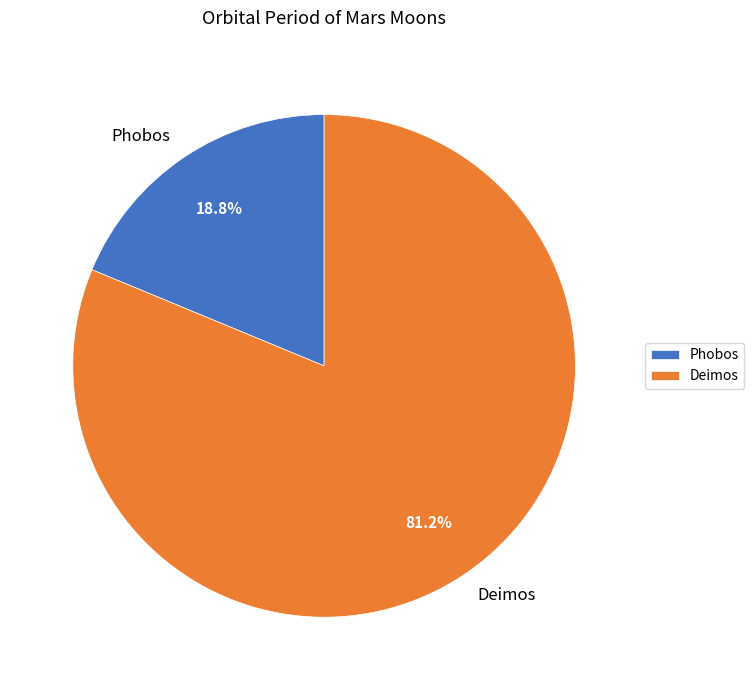

Is there a majority slice in this chart?

Yes